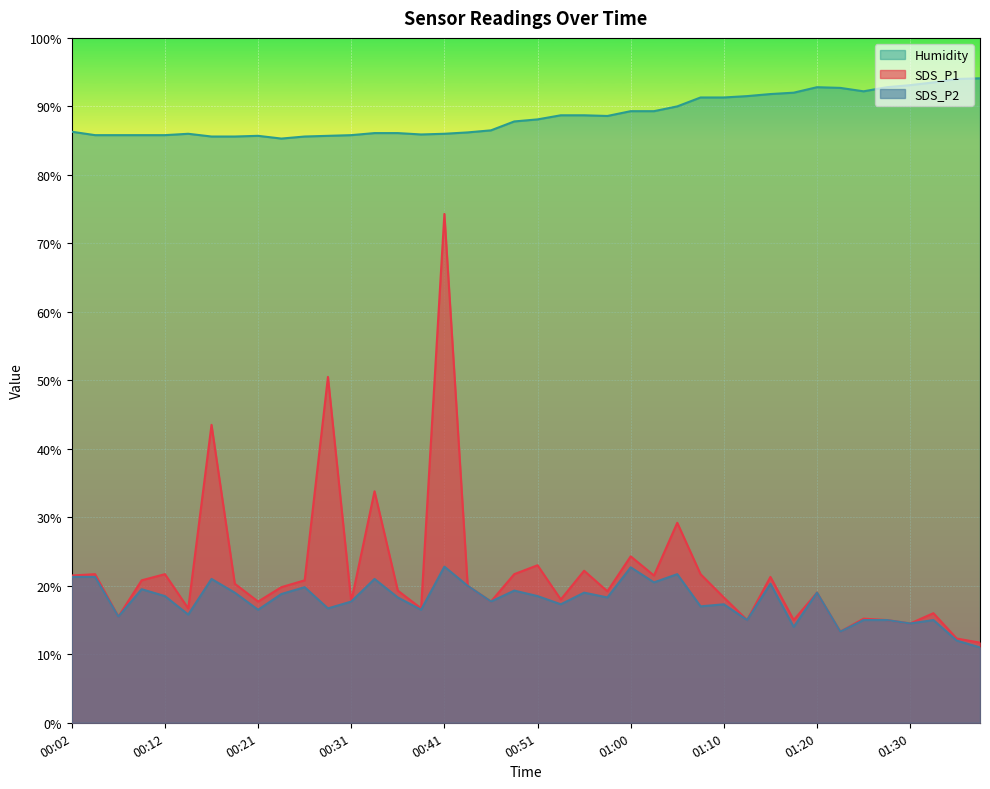

In Humidity, how many points are lower than both neighbors (excluding endpoints)?

4